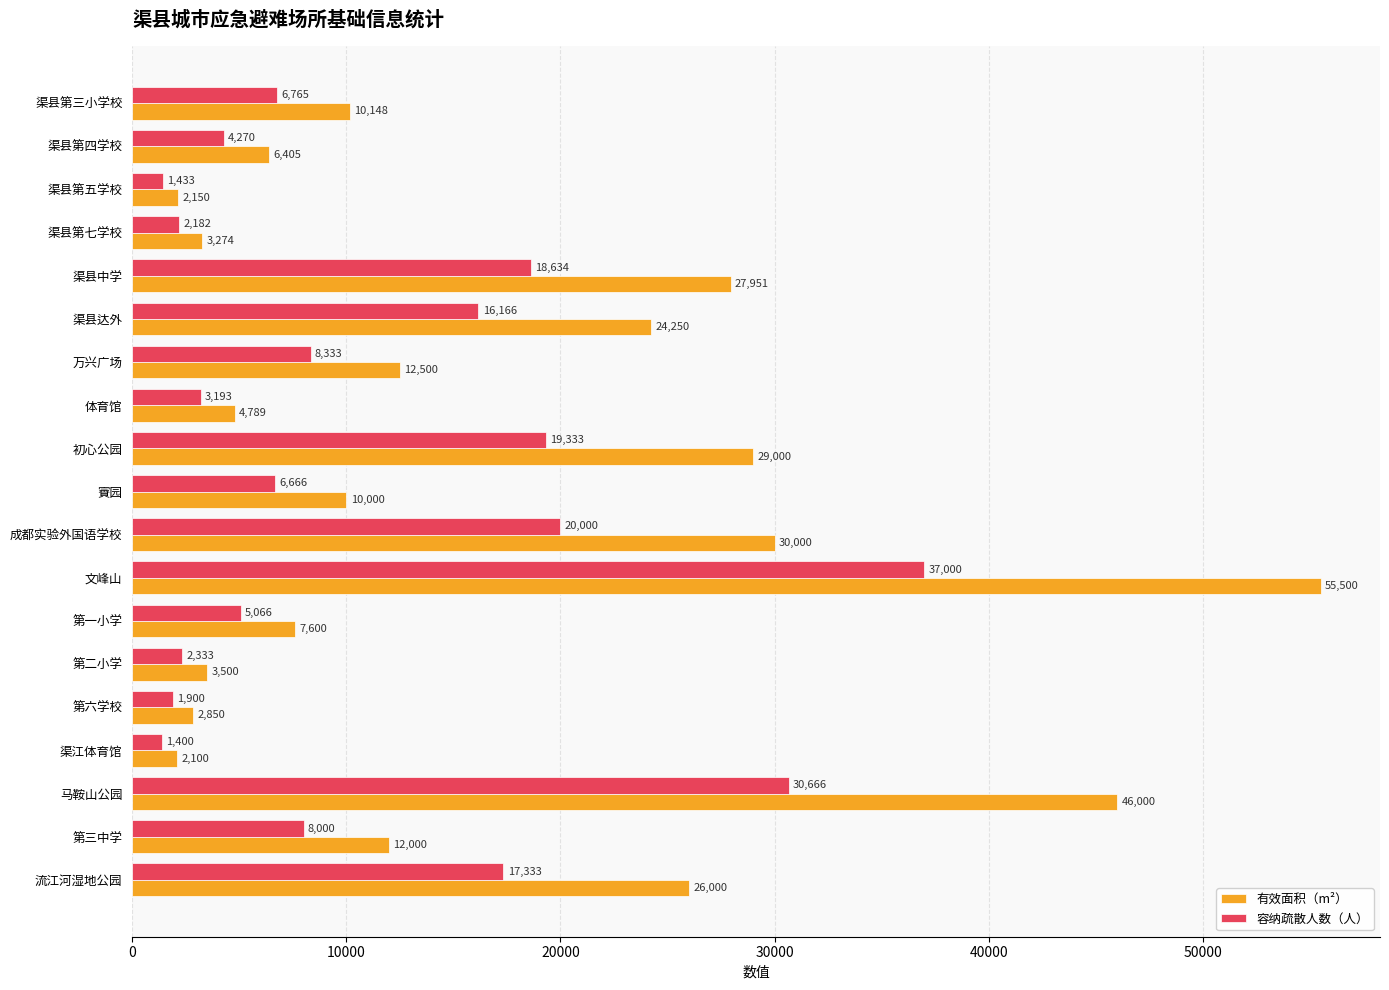

Is the value of 容纳疏散人数（人） at 渠县第三小学校 greater than the value of 有效面积（m²） at 第一小学?

No